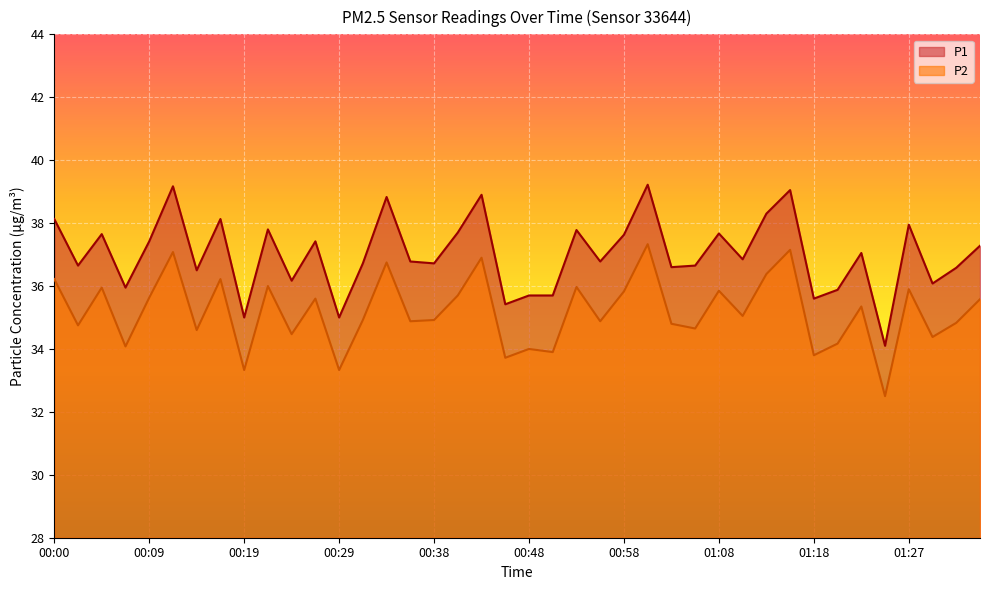

Where does the P2 series first go above 35?

00:00